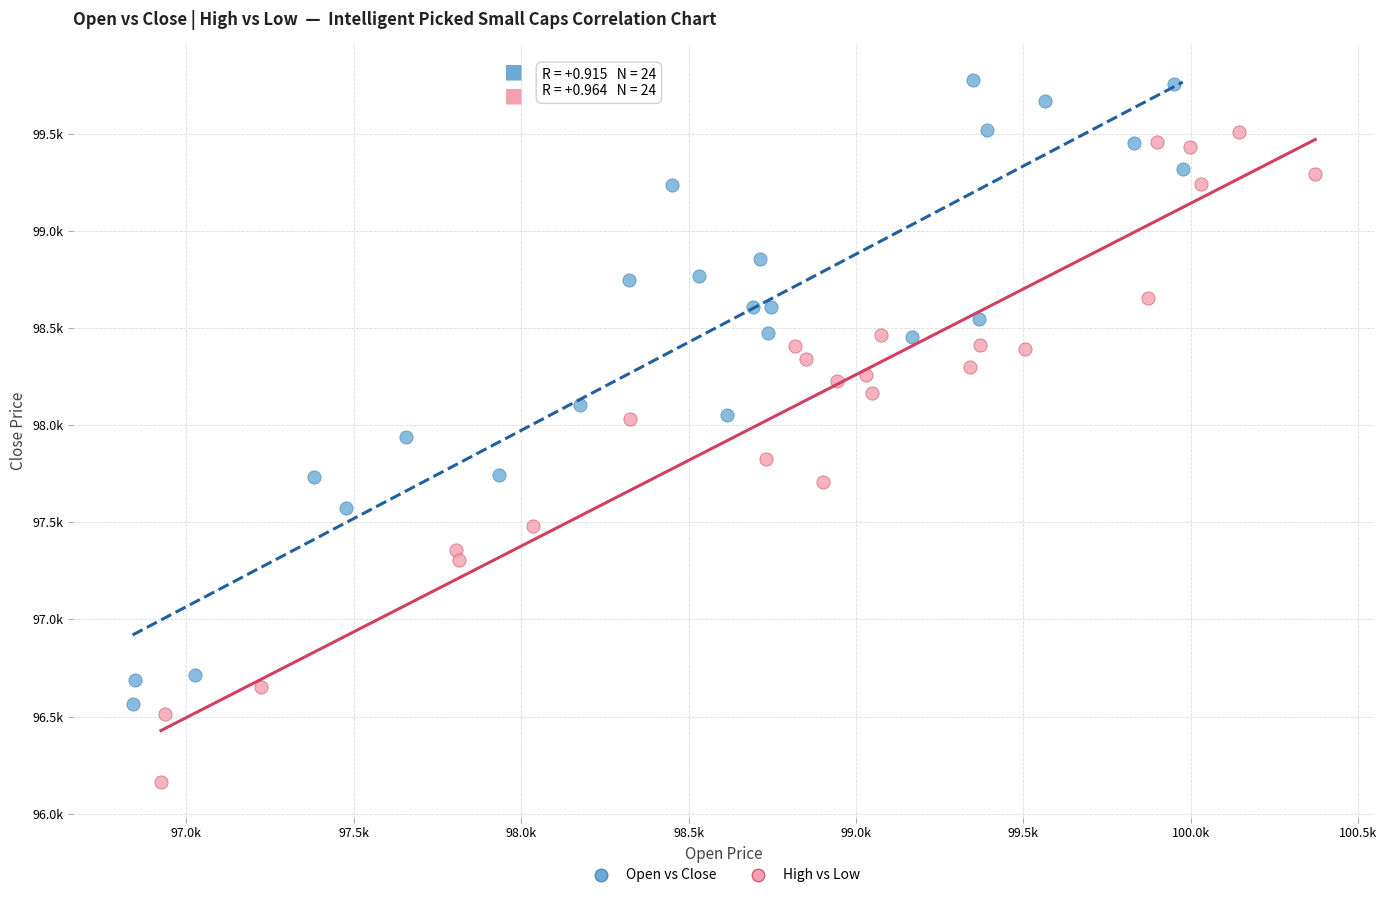

Which series reaches the minimum Y coordinate?

High vs Low